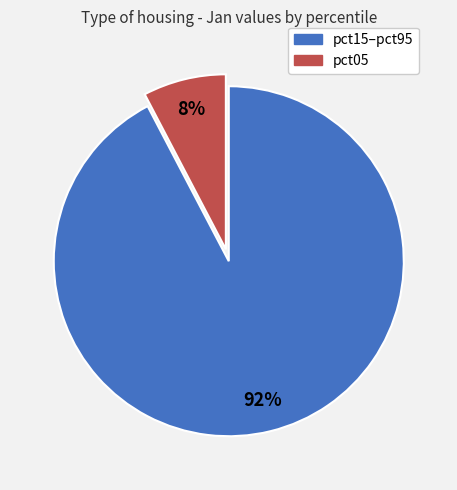

Is there any slice that represents more than half of the pie?

Yes